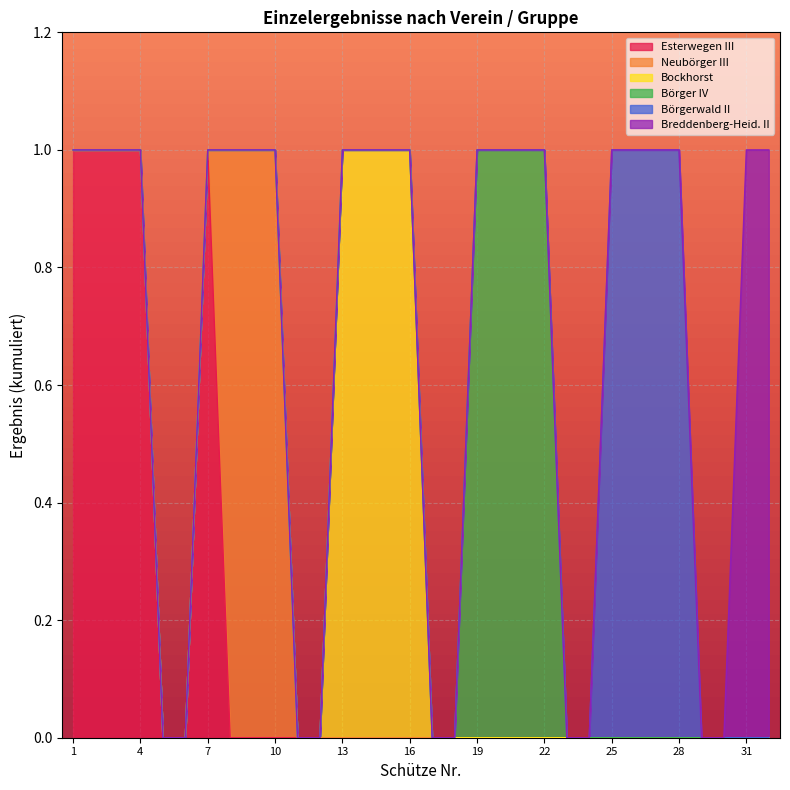

Which series ends up on top after the final intersection of Esterwegen III and Bockhorst?

Bockhorst